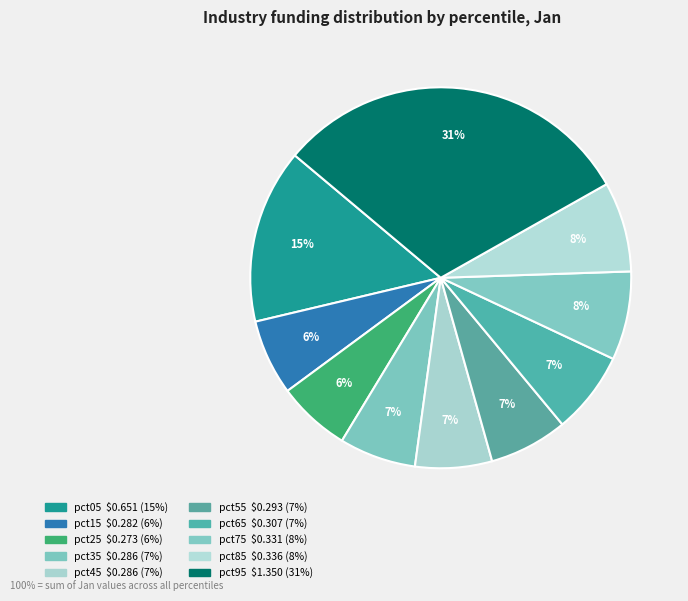

Combined, do pct95 and pct65 account for over 50%?

No